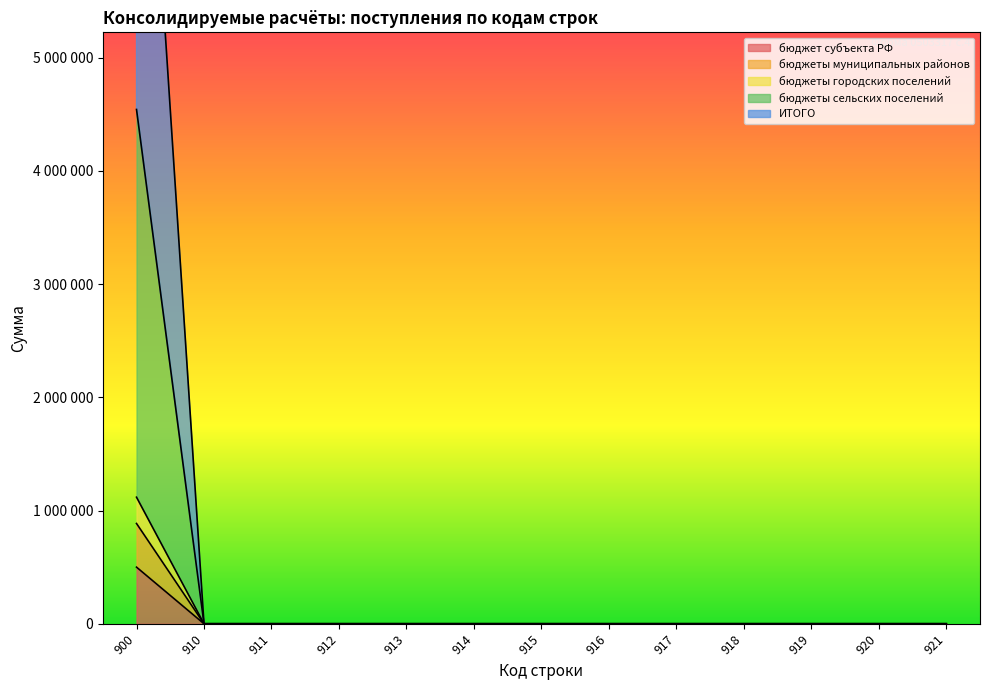

True or false: бюджеты муниципальных районов has a value of 0 at 918.

True